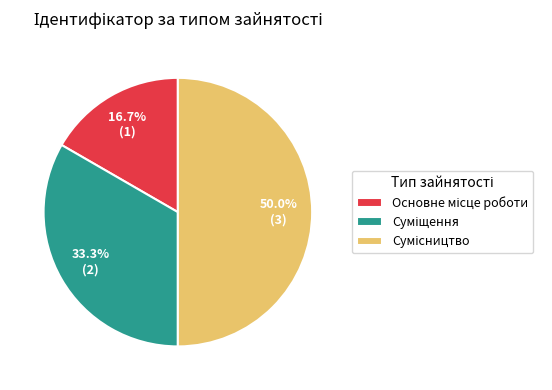

How many slices are in this pie chart?

3